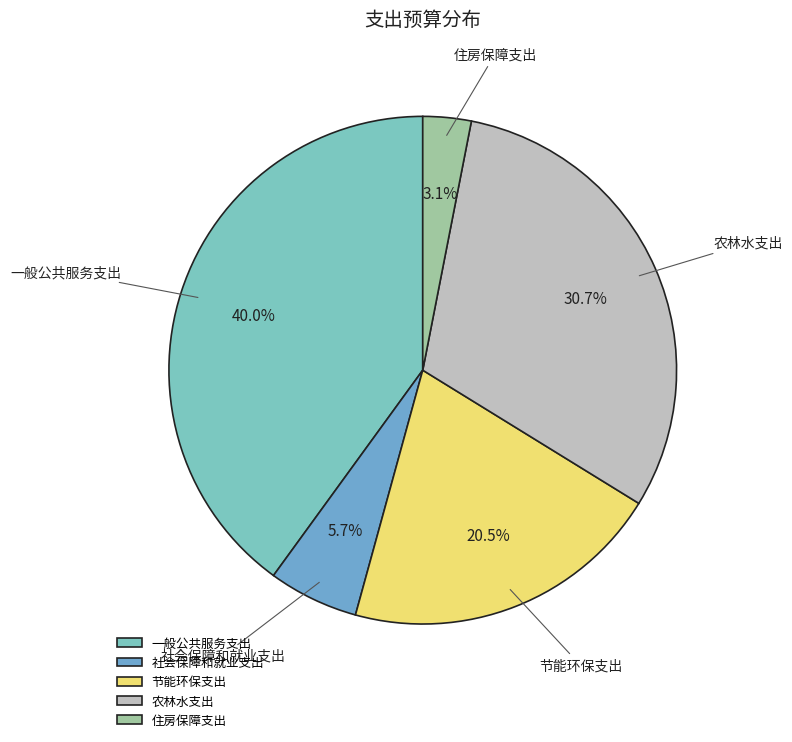

Which has a higher value, 住房保障支出 or 农林水支出?

农林水支出